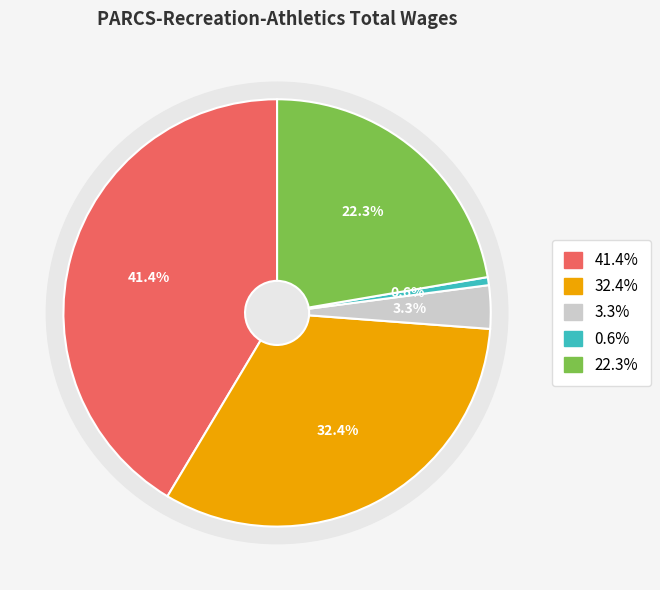

Does Manager - Recreation represent more than half of the total?

No